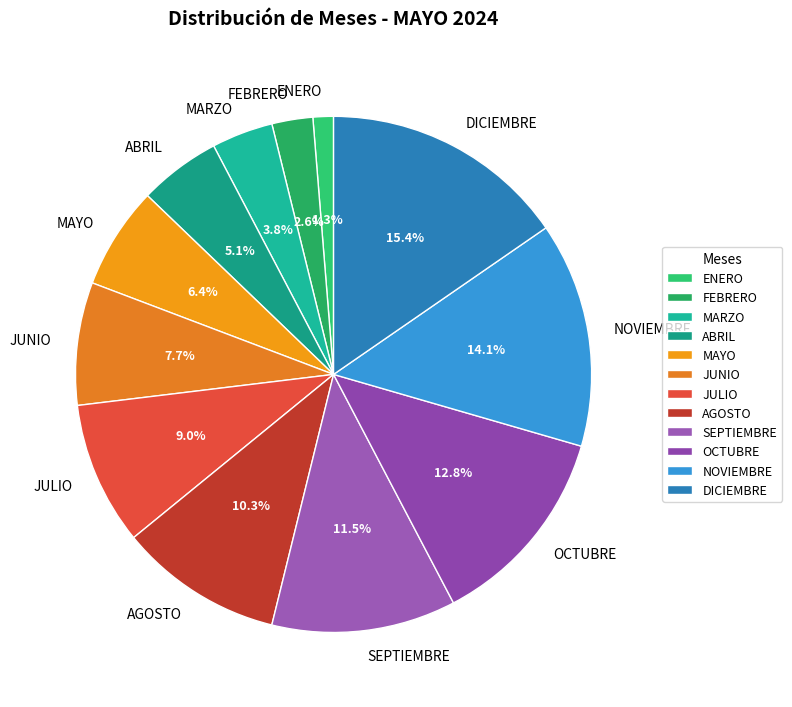

The ENERO slice represents 12% of the pie. True or false?

False